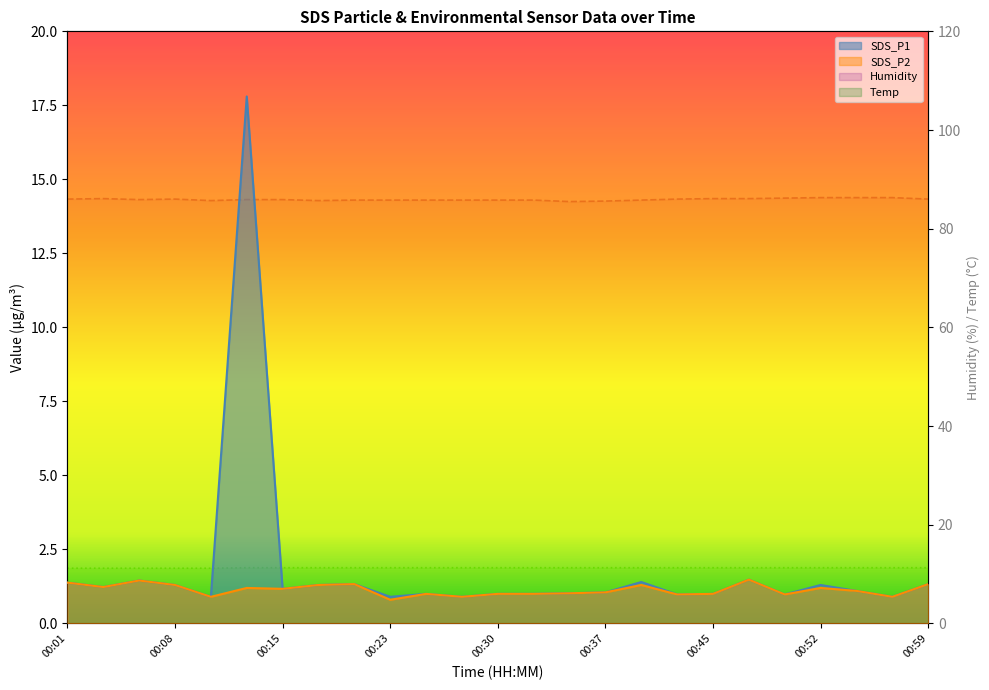

Rank the series at 00:01 from highest to lowest value.

Humidity, Temp, SDS_P1, SDS_P2